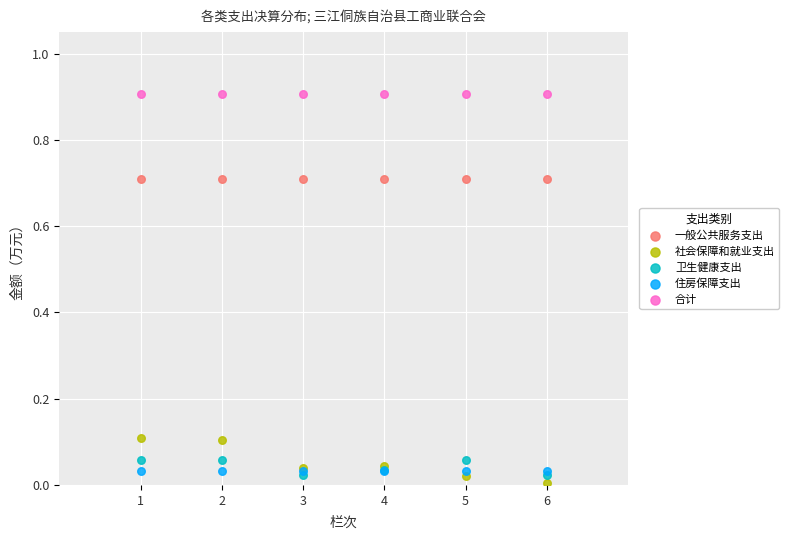

What are all the series names shown in the legend?

一般公共服务支出, 社会保障和就业支出, 卫生健康支出, 住房保障支出, 合计